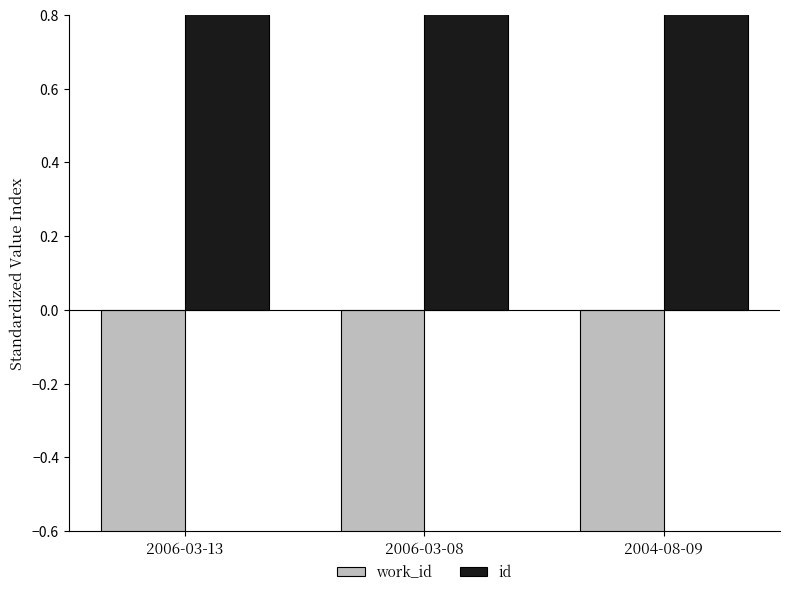

Between 2006-03-13 and 2004-08-09, which is larger?

2006-03-13